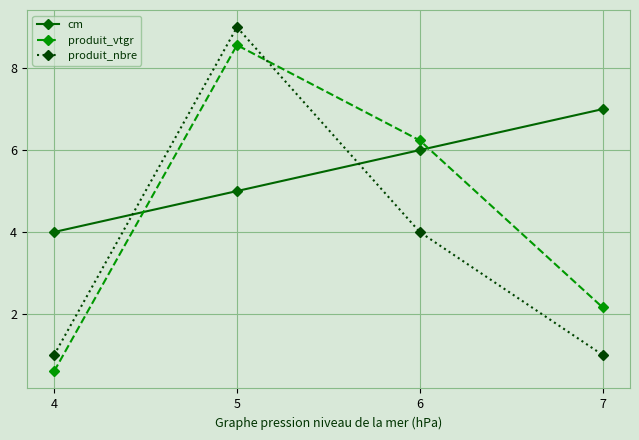

Where does the produit_nbre series first go above 4?

5